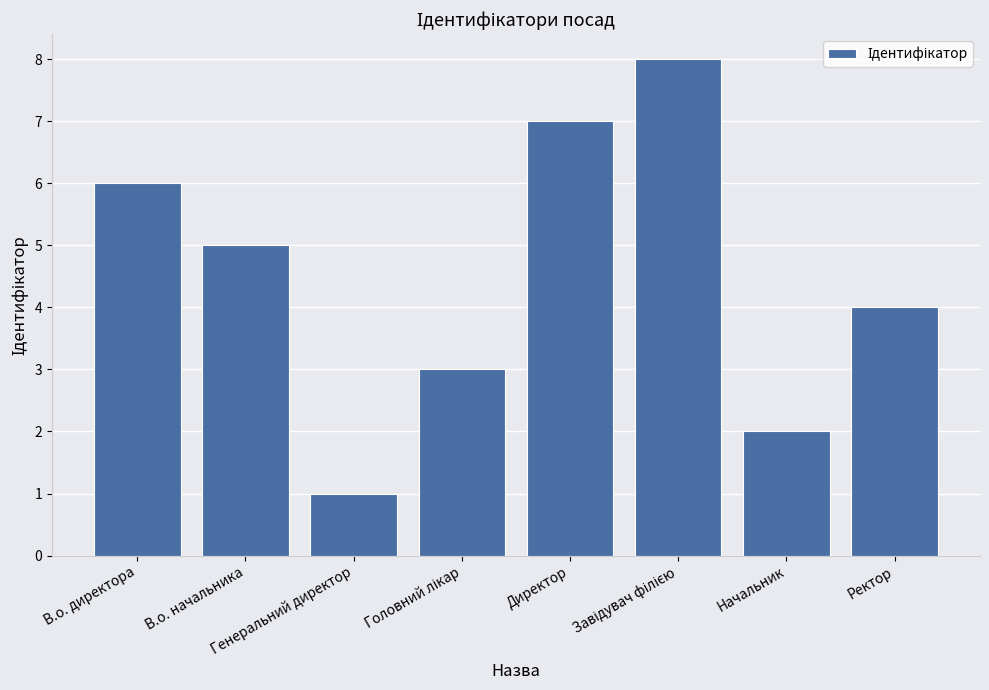

What is the maximum value shown in the chart?

8